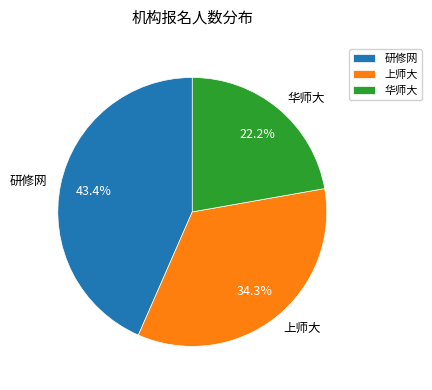

Between 上师大 and 研修网, which is larger?

研修网